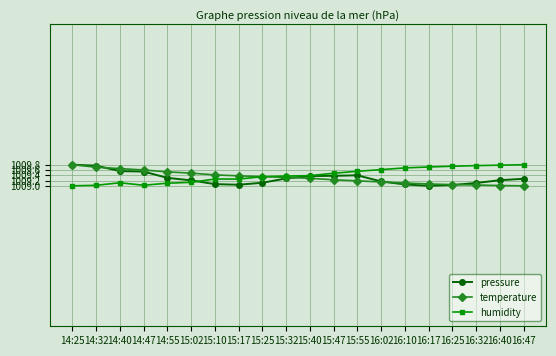

What is the sum of the temperature values at 14:32 and 16:02?

2018.9